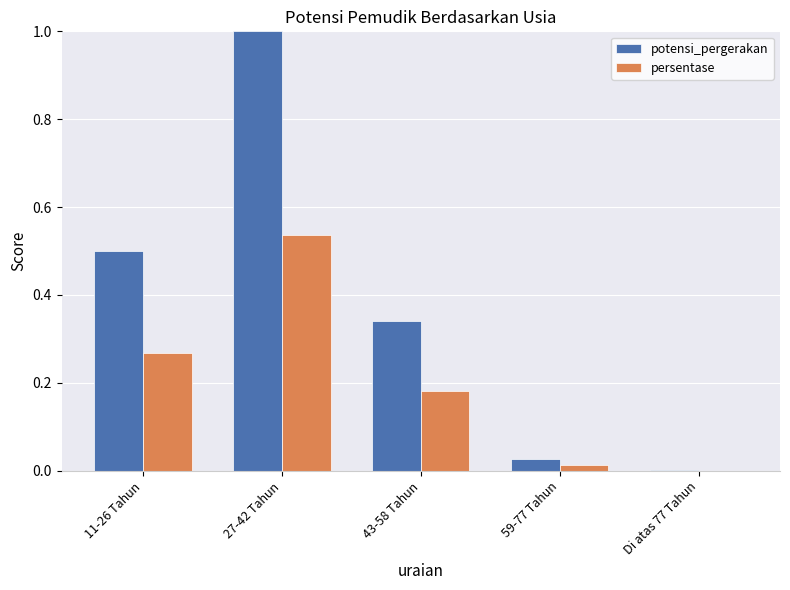

Which series has the largest total across all categories?

potensi_pergerakan